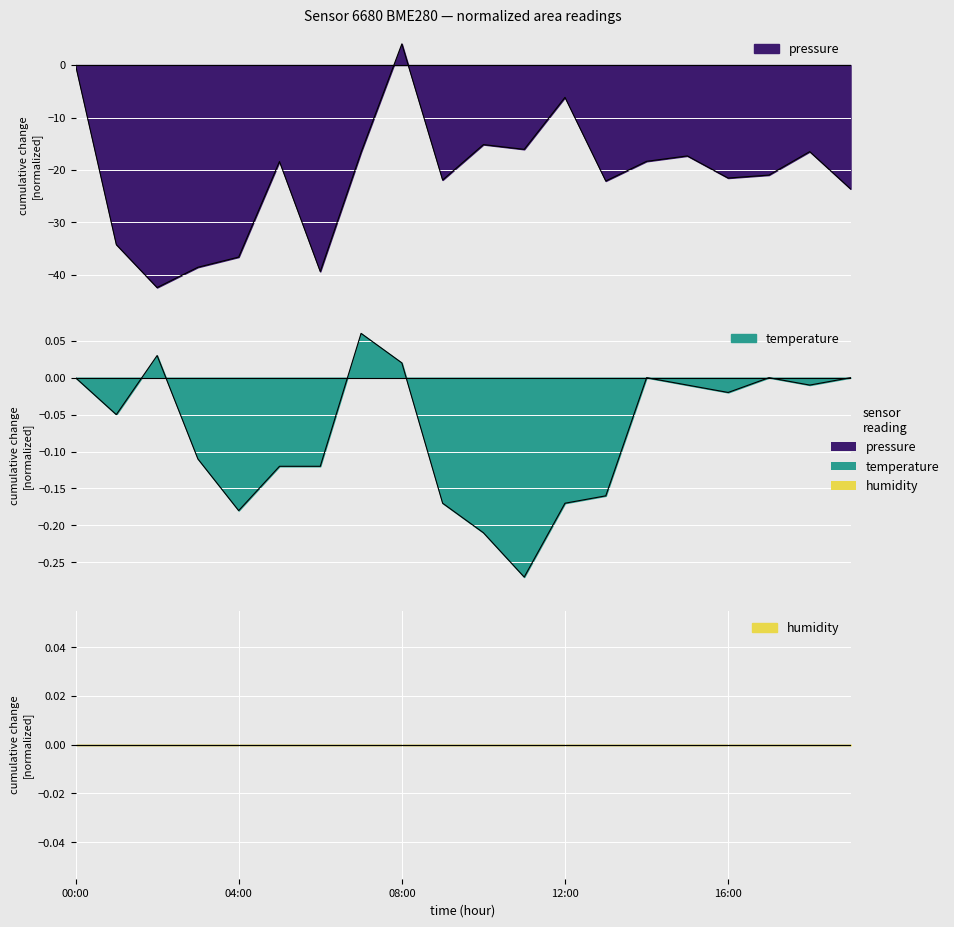

What is the average value of the temperature series?

-0.1